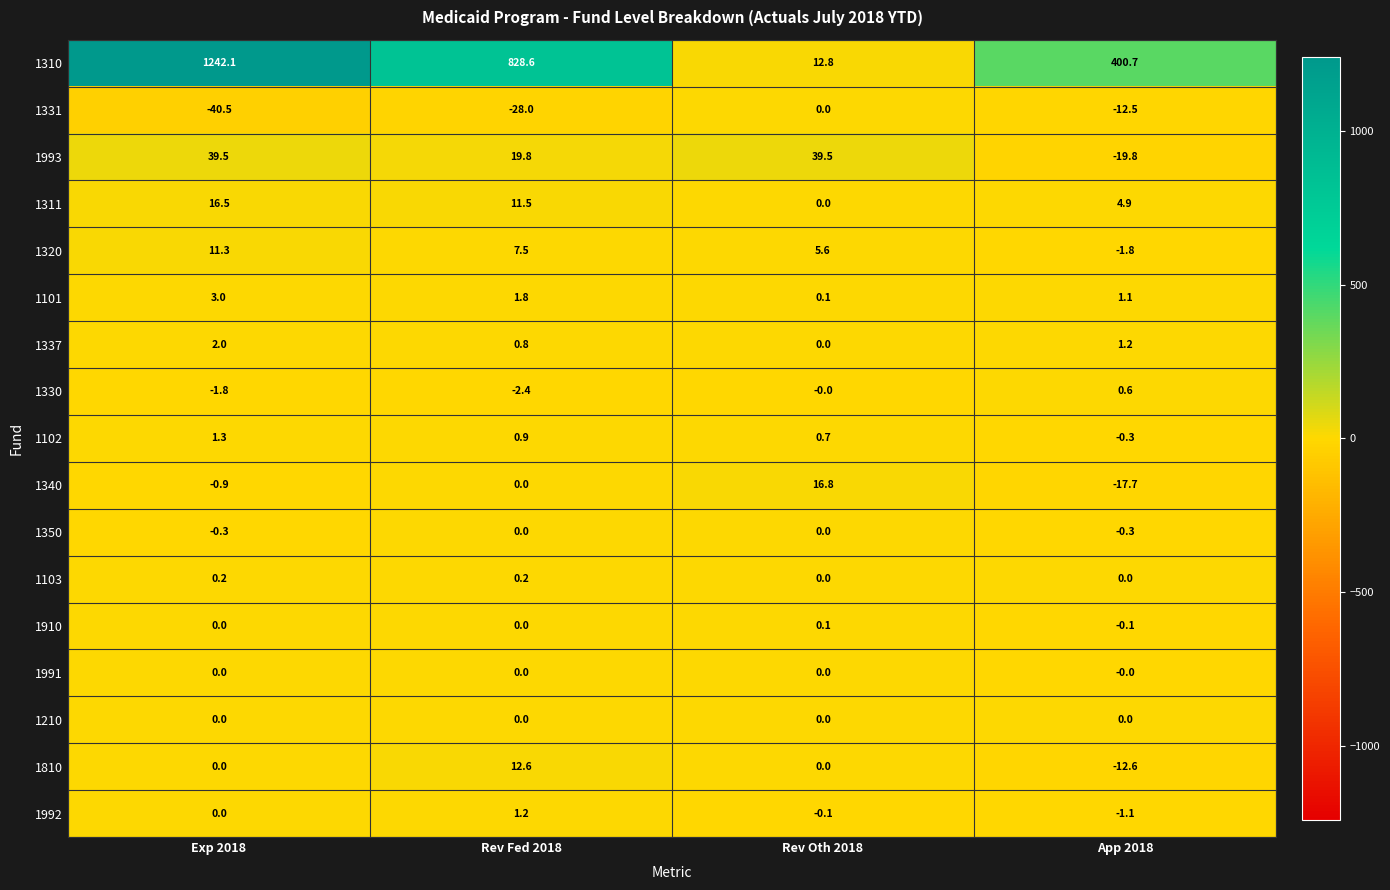

Which series has the widest spread of values?

1310